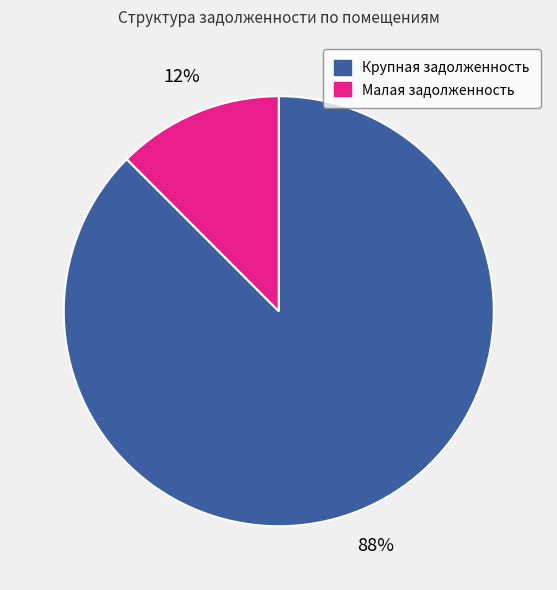

Which category has the biggest portion of the pie?

Крупная задолженность